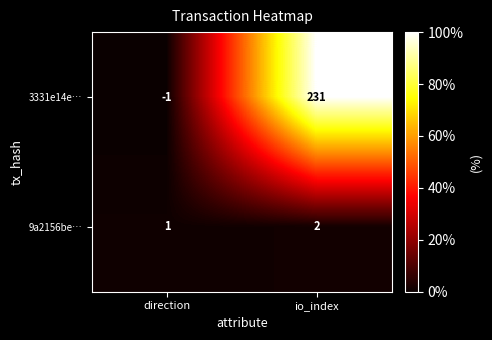

Reading left to right, extract all data points from this chart.

3331e14e…: -1	231
9a2156be…: 1	2